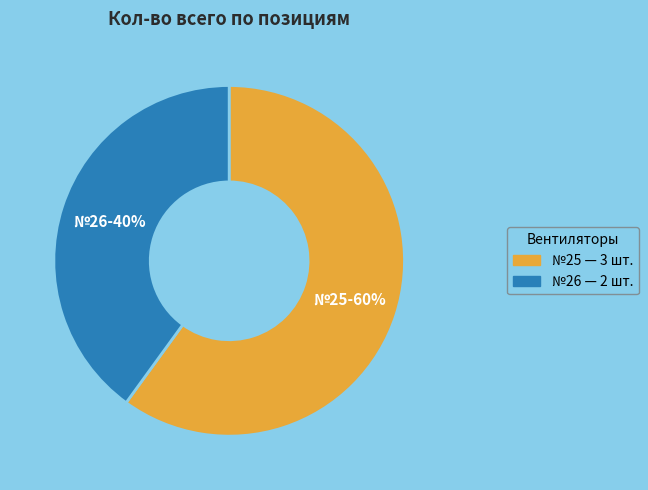

Rank the categories by value from lowest to highest.

№26, №25